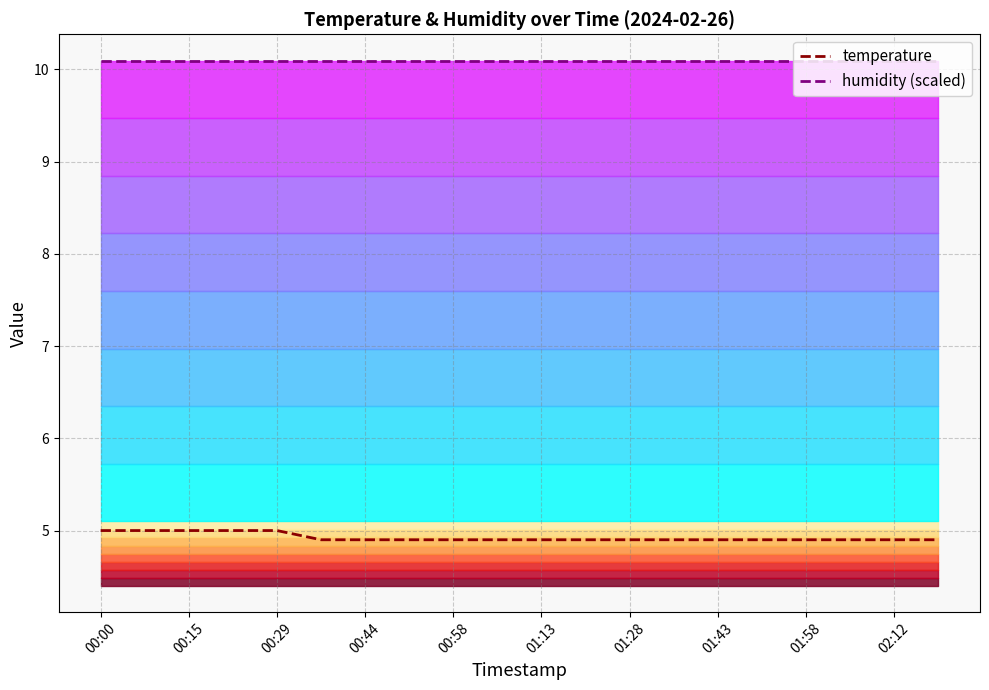

True or false: humidity (scaled) and temperature cross at least once.

False